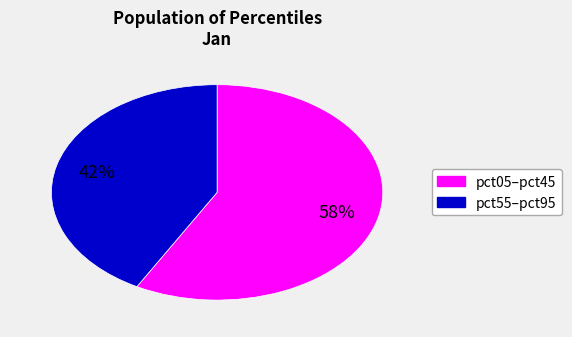

To the nearest percent, what is the average slice percentage?

50%